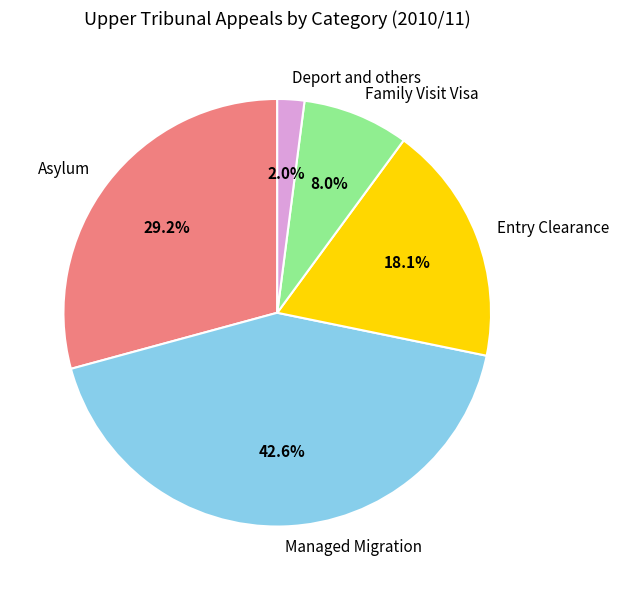

To the nearest percent, what is the difference between the largest and smallest slice percentages?

41%